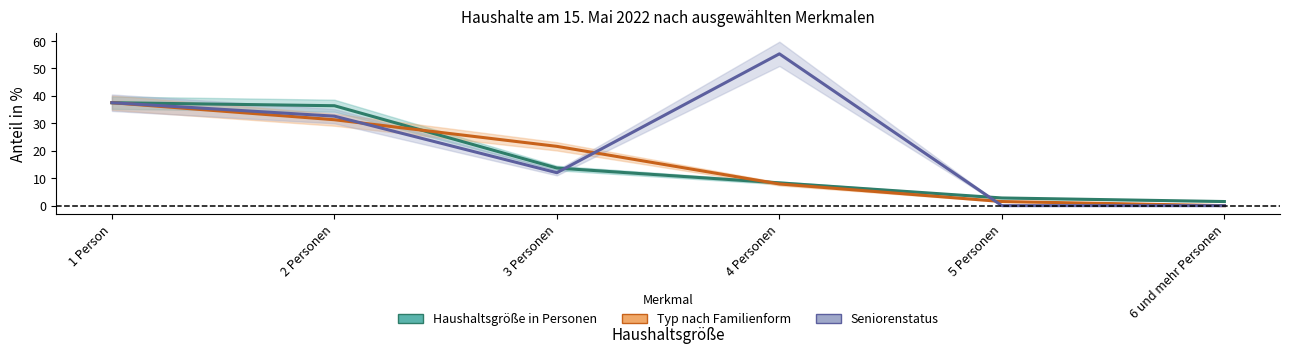

Reading left to right, extract all data points from this chart.

Haushaltsgröße in Personen: 1 Person=37.5	2 Personen=36.4	3 Personen=13.7	4 Personen=8.3	5 Personen=2.8	6 und mehr Personen=1.5
Typ nach Familienform: 1 Person=37.5	2 Personen=31.3	3 Personen=21.6	4 Personen=7.9	5 Personen=1.5	6 und mehr Personen=0.0
Seniorenstatus: 1 Person=37.5	2 Personen=32.6	3 Personen=12.0	4 Personen=55.3	5 Personen=0.0	6 und mehr Personen=0.0